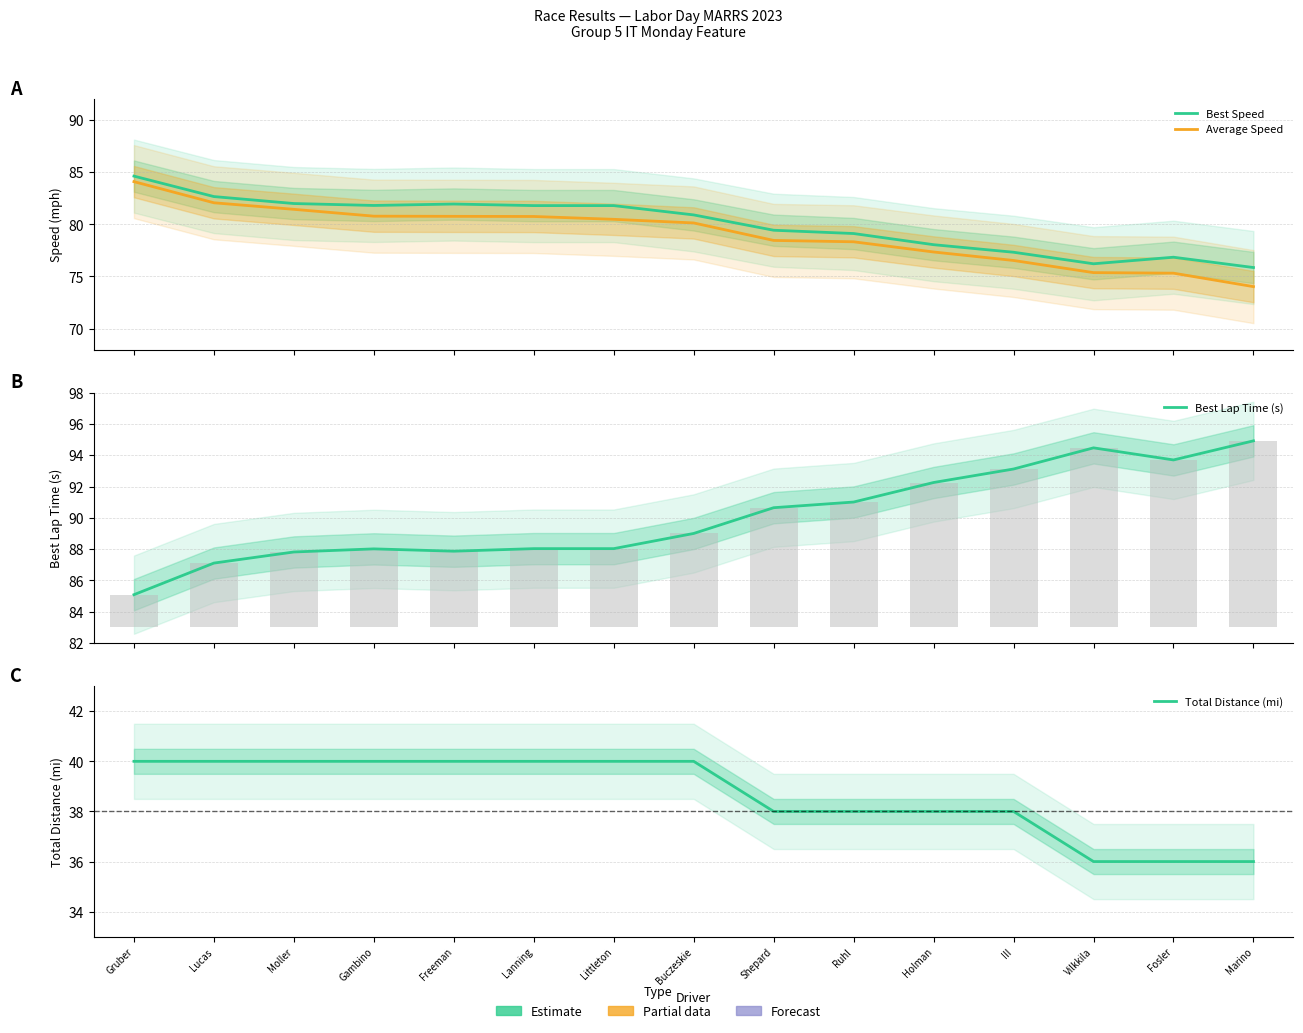

What position from the right is Lucas?

14